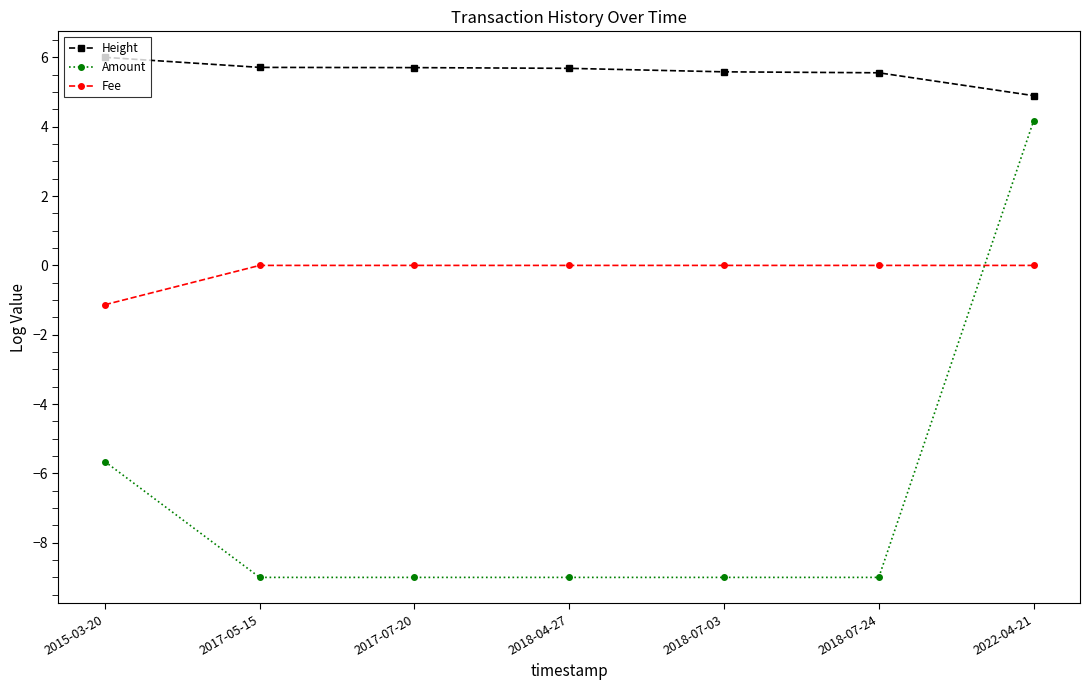

True or false: Amount has a value of -16.1 at 2018-07-03.

False